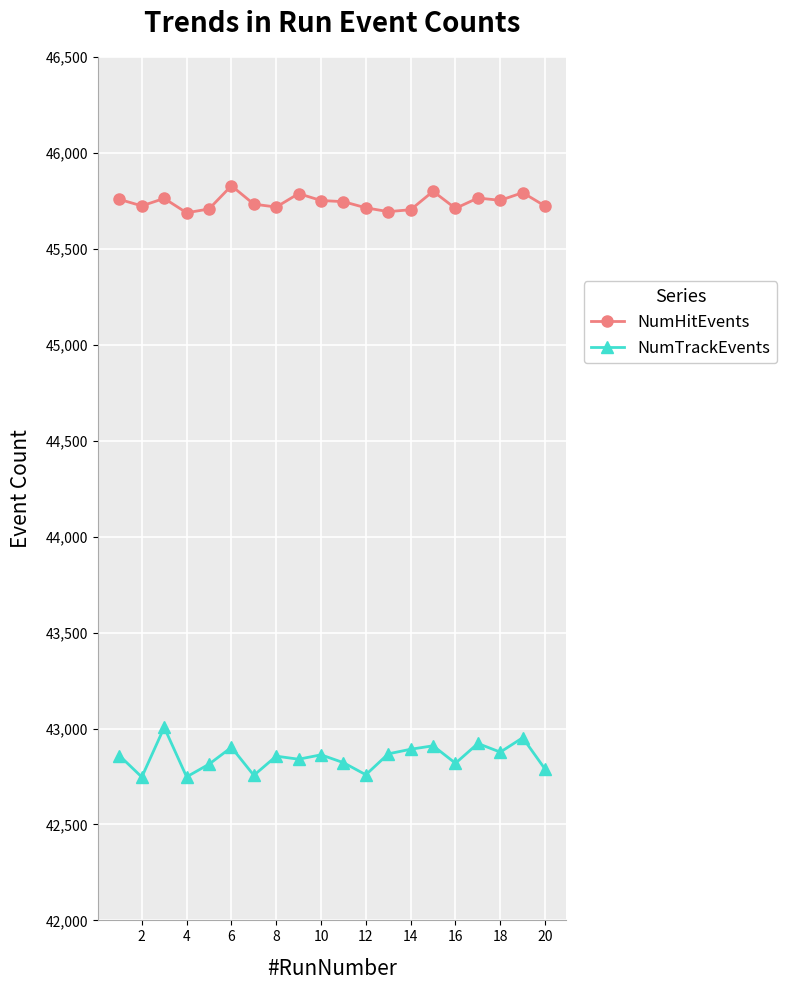

What is the sum of all NumTrackEvents values?

857000